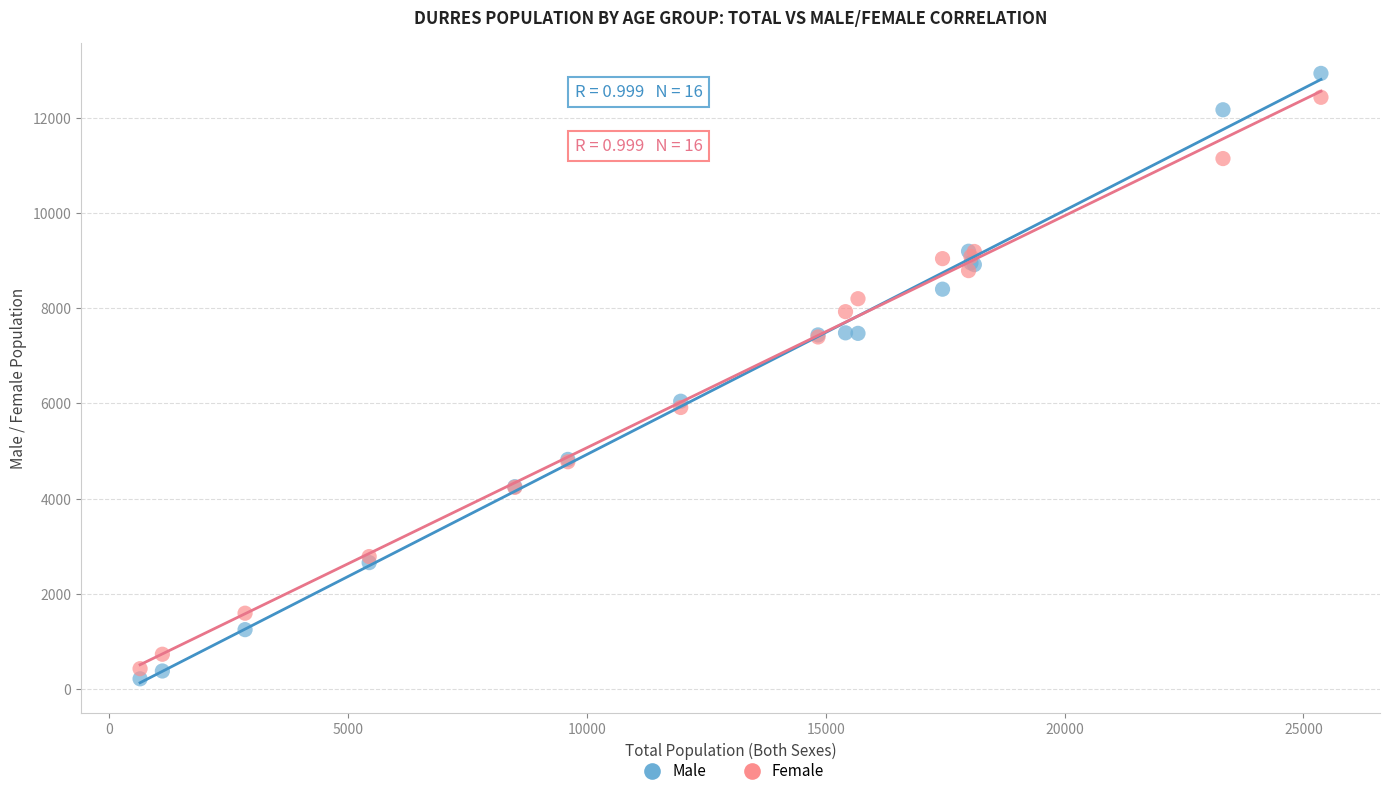

Which series has the widest spread of Y values?

Male